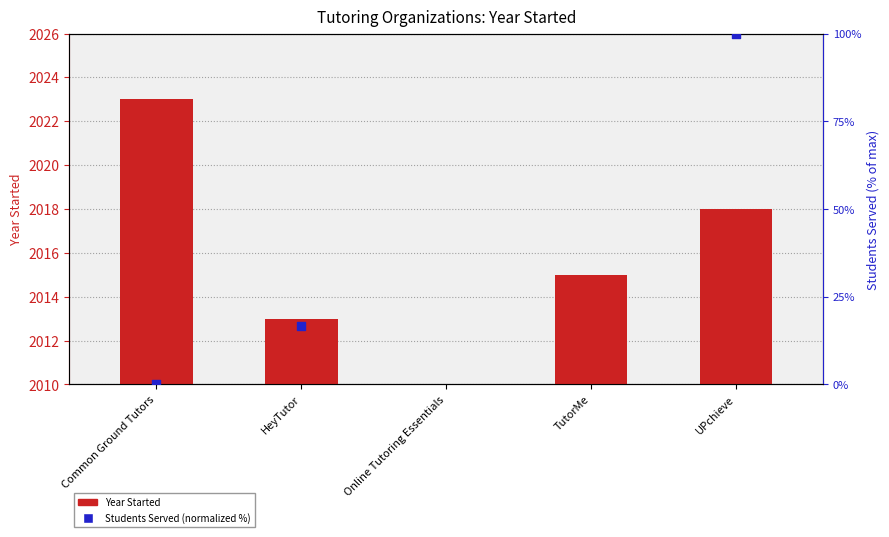

At which category is the sum across all series the highest?

UPchieve